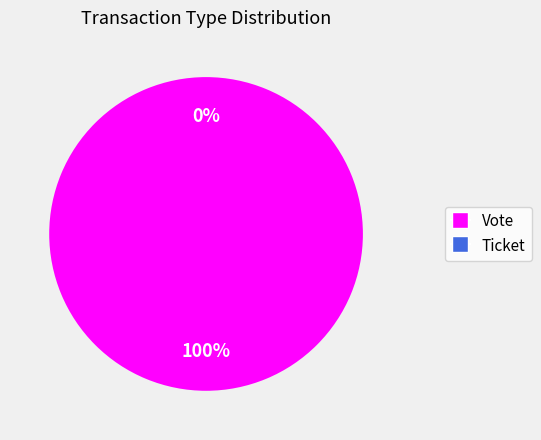

Rank the categories by value from highest to lowest.

Vote, Ticket